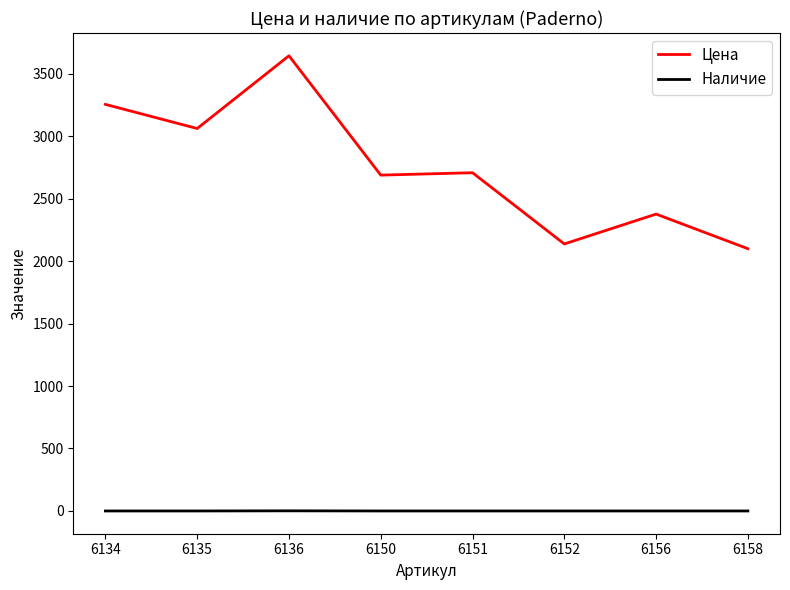

What is the maximum value shown in the chart?

3643